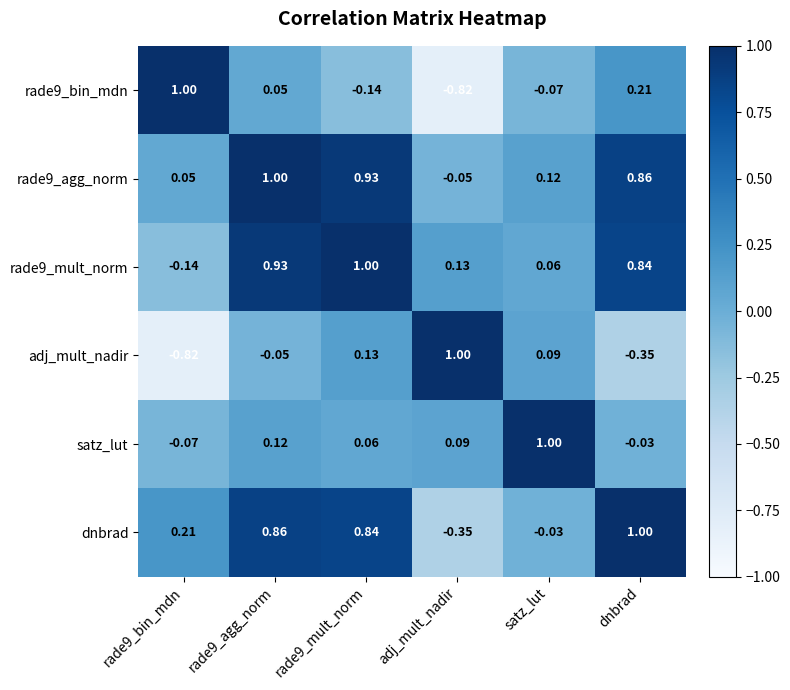

How many categories are shown in the chart?

6